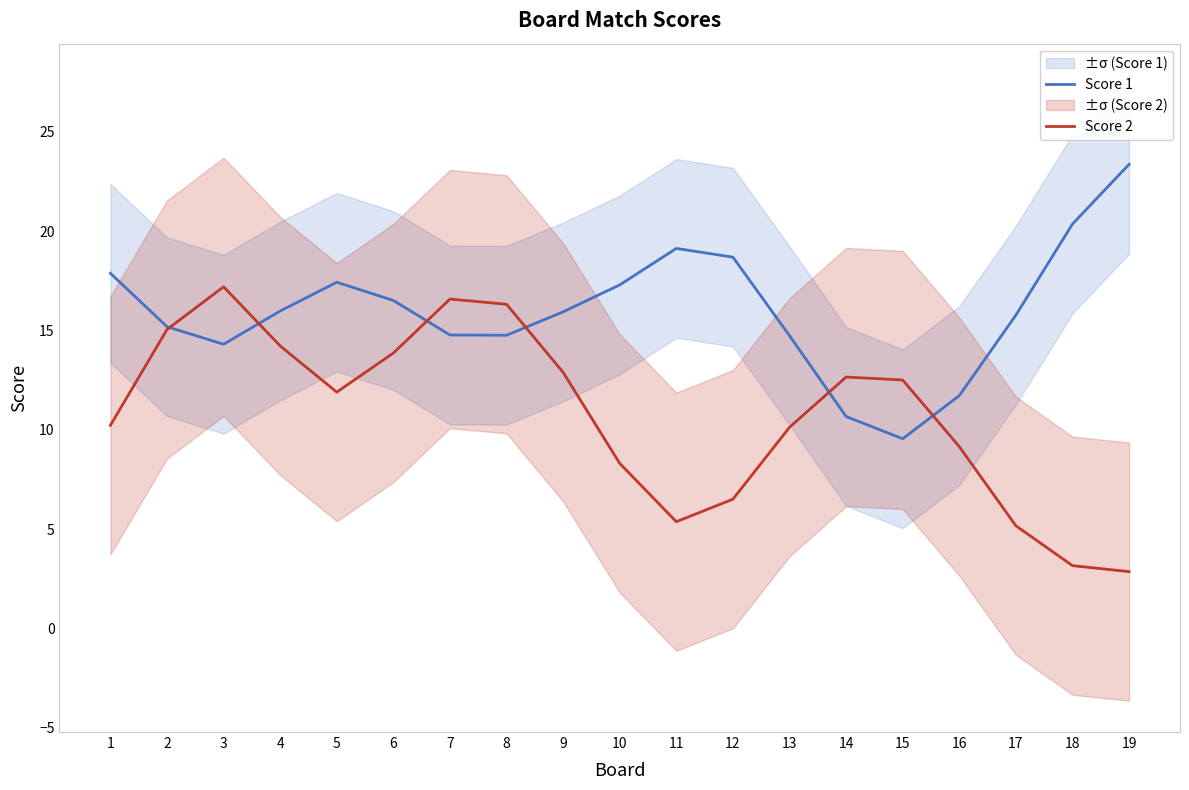

Count the number of data series in this chart.

2